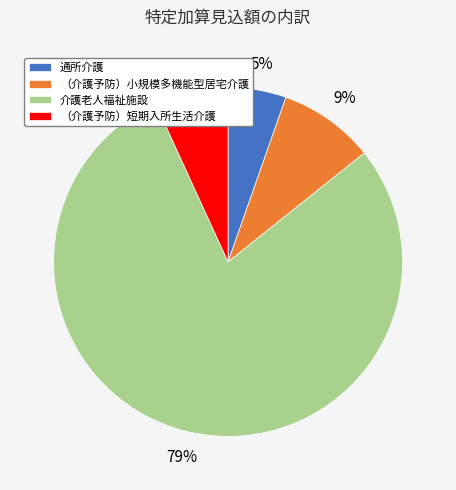

Which has a higher value, 通所介護 or （介護予防）短期入所生活介護?

（介護予防）短期入所生活介護